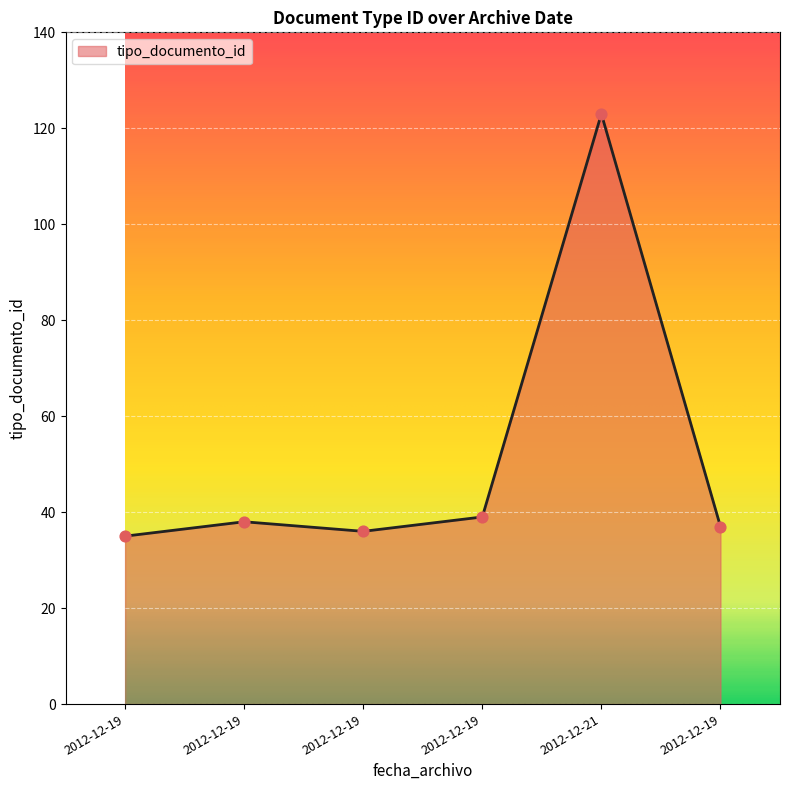

Between 2012-12-19 and 2012-12-19, which is larger?

2012-12-19